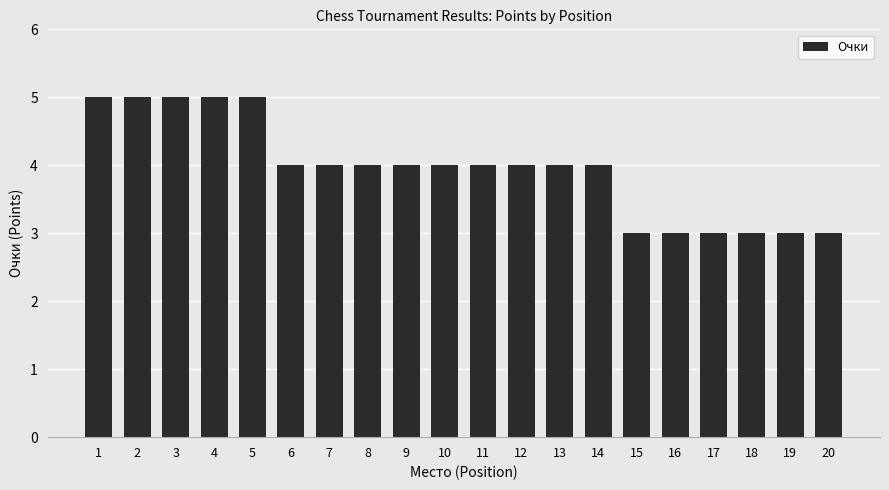

What is the sum of the values at 17 and 3?

8